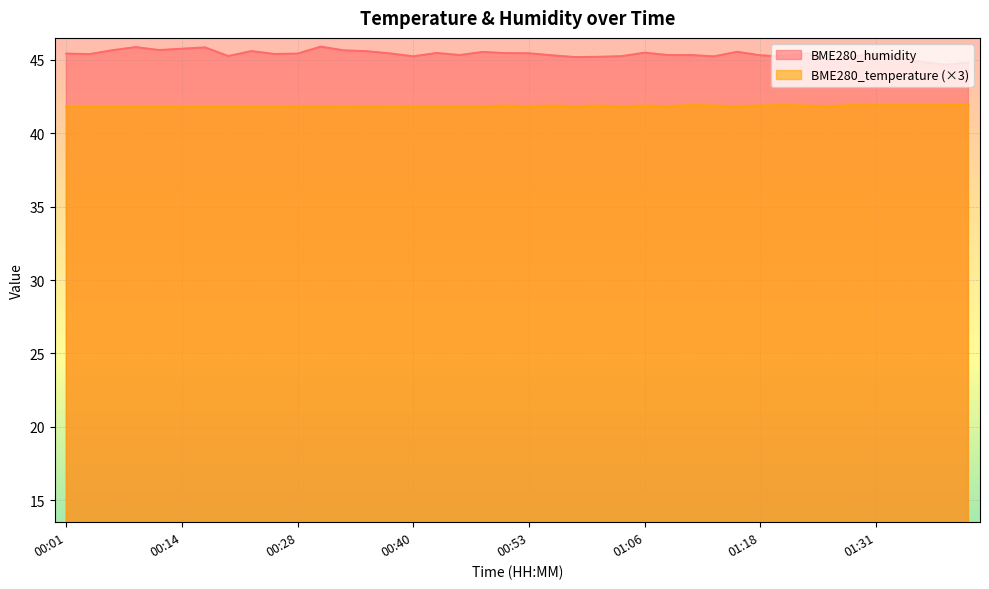

At which category is the sum across all series the highest?

00:30